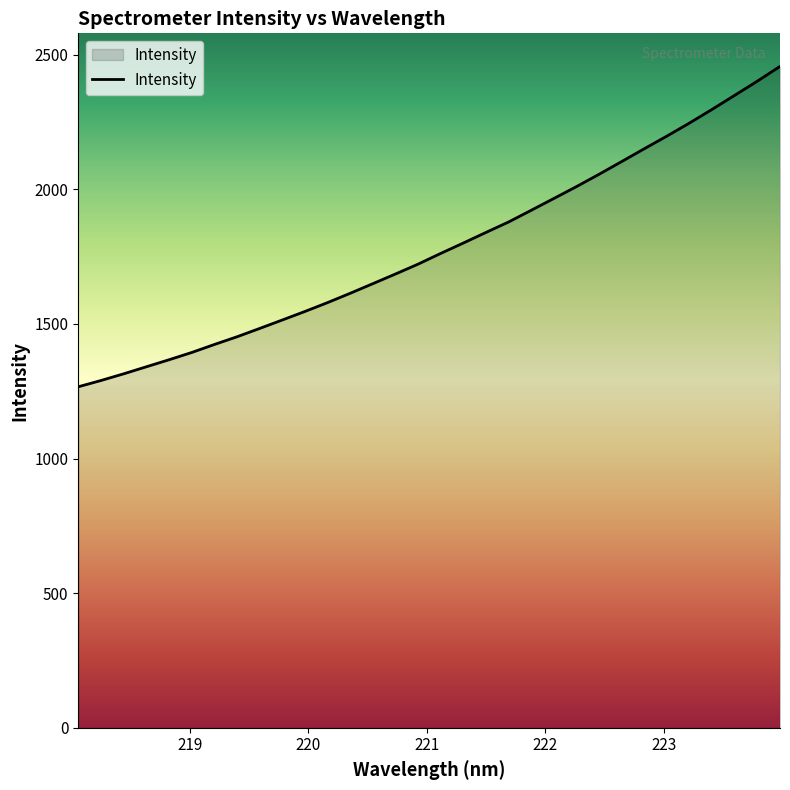

How many values are below 1761?

16